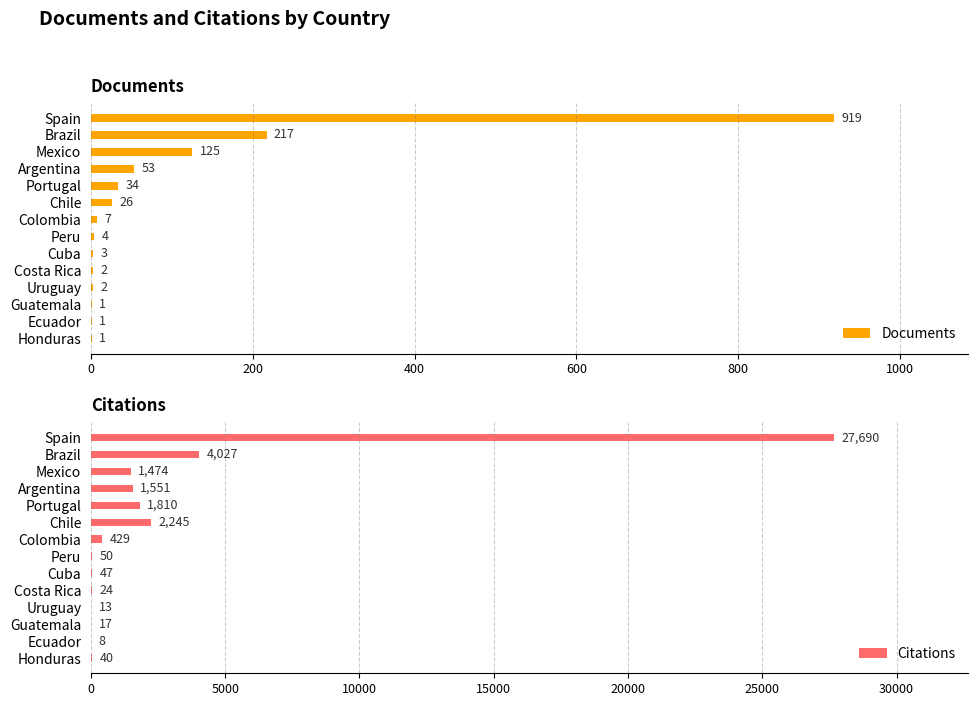

What is the sum of the Documents values at Peru and Colombia?

11